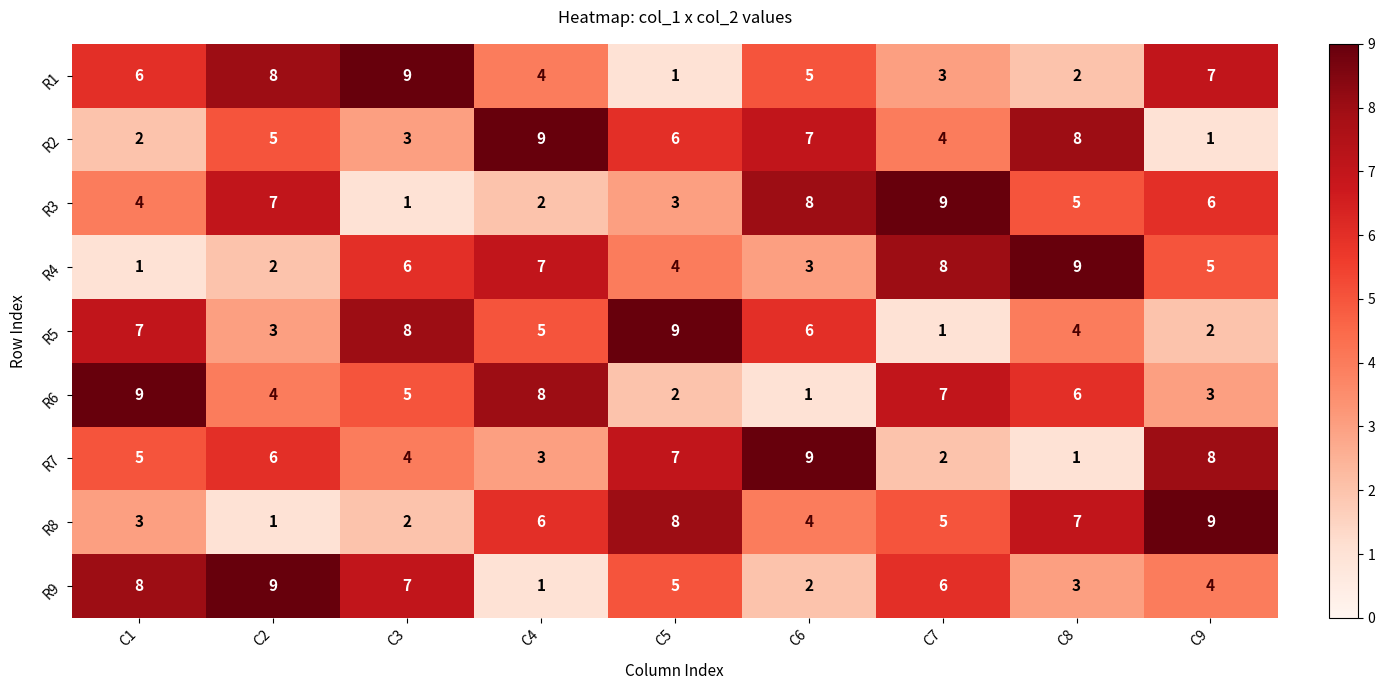

Between C2 and C3, which series saw the biggest shift?

R3